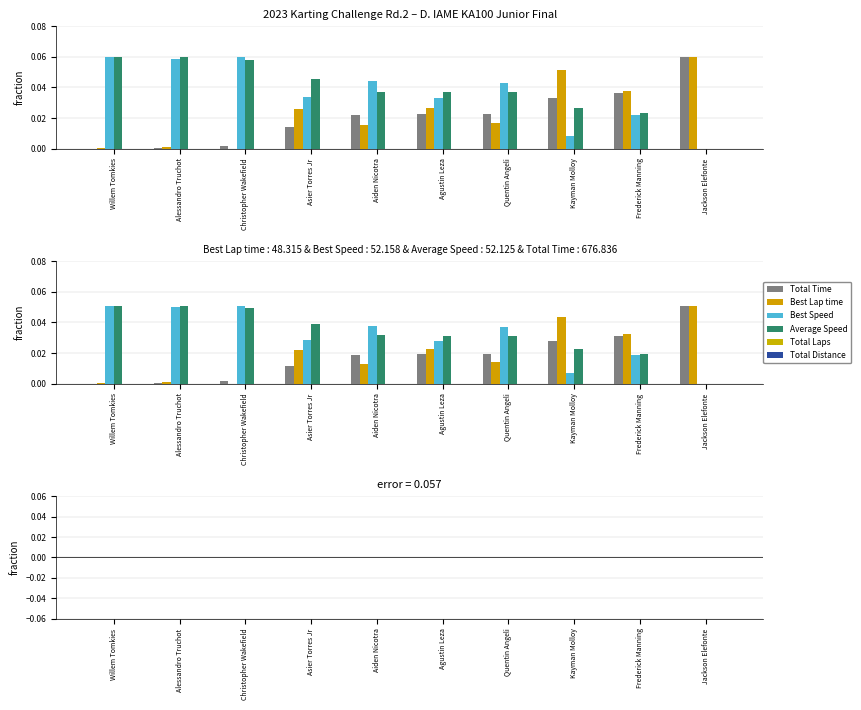

At Christopher Wakefield, list the series in order from smallest to largest.

Best Lap time, Total Time, Average Speed, Best Speed